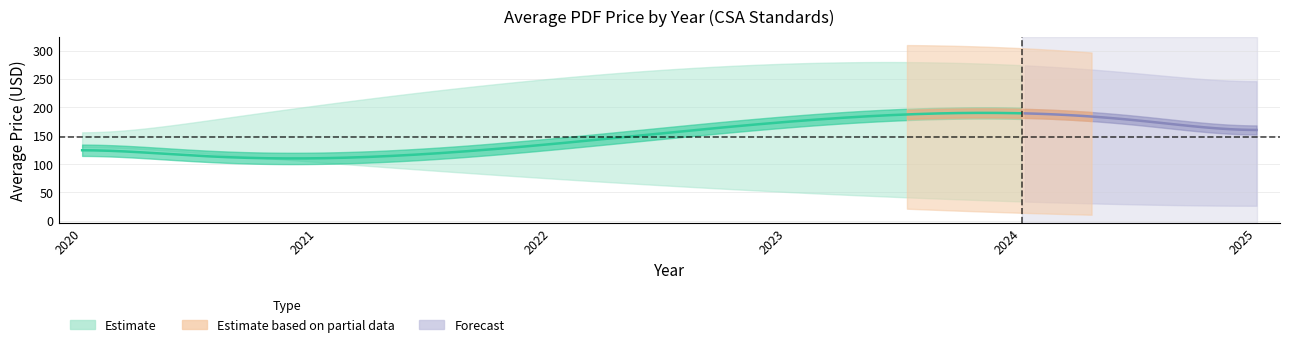

True or false: Lower Bound has a value of 110 at 2024.

False